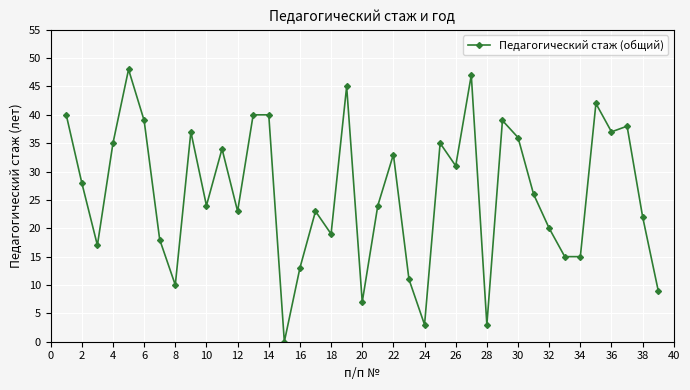

What is the value of the 21st point from the left?

24